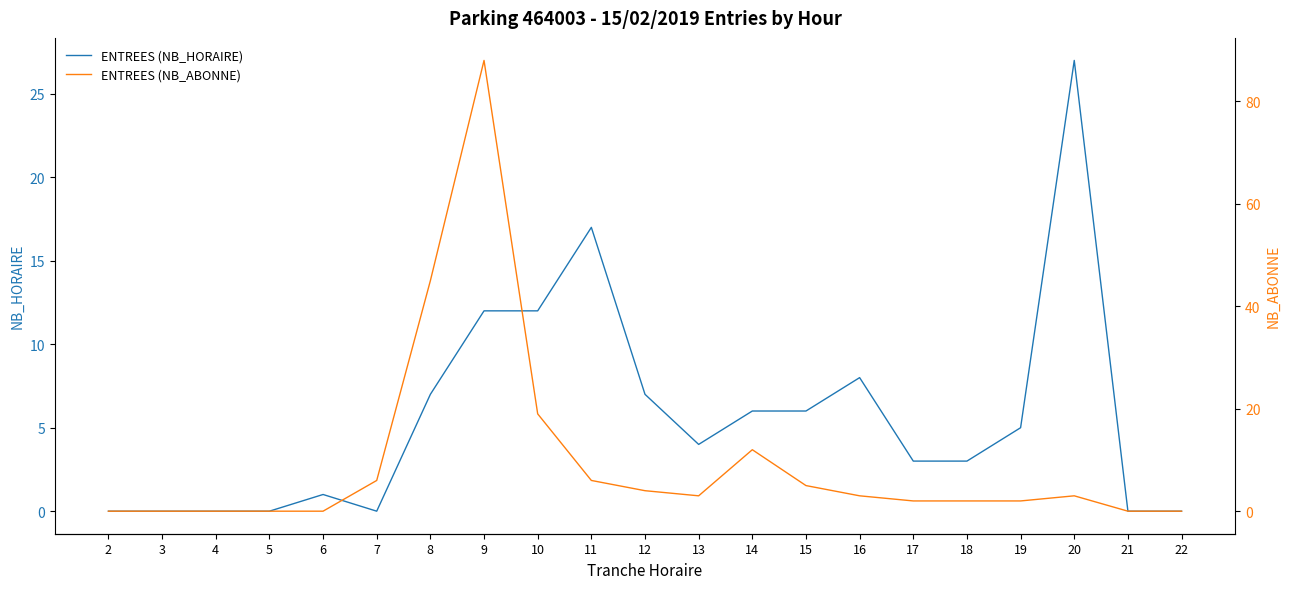

Rank the series at 21 from lowest to highest value.

ENTREES (NB_HORAIRE), ENTREES (NB_ABONNE)